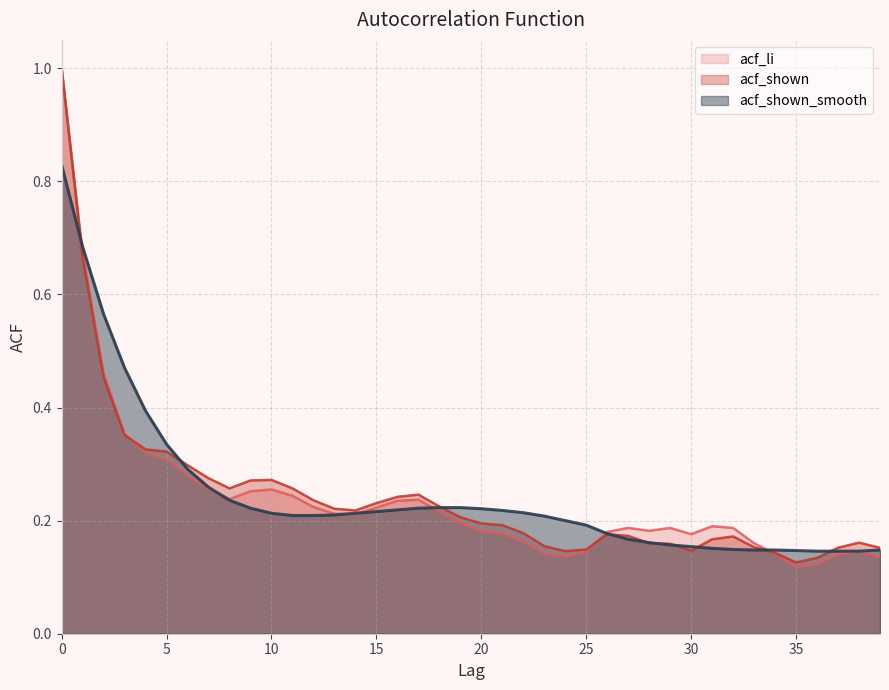

At 21, list the series in order from largest to smallest.

acf_shown_smooth, acf_shown, acf_li